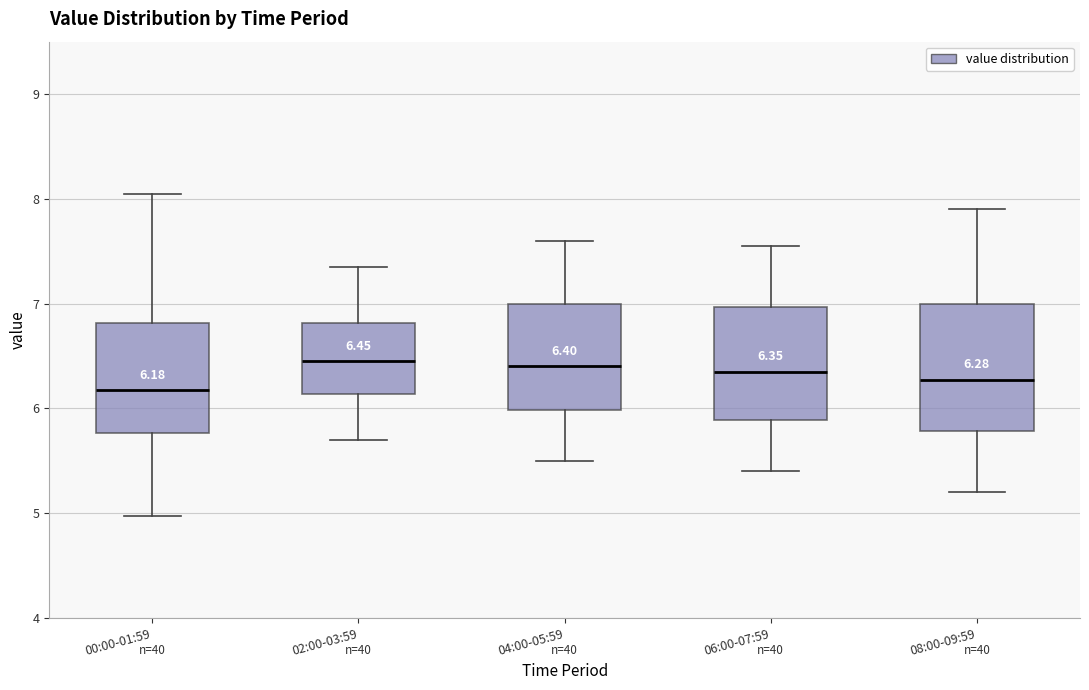

Comparing the boxes themselves (not the whiskers), which one is the tallest?

08:00-09:59